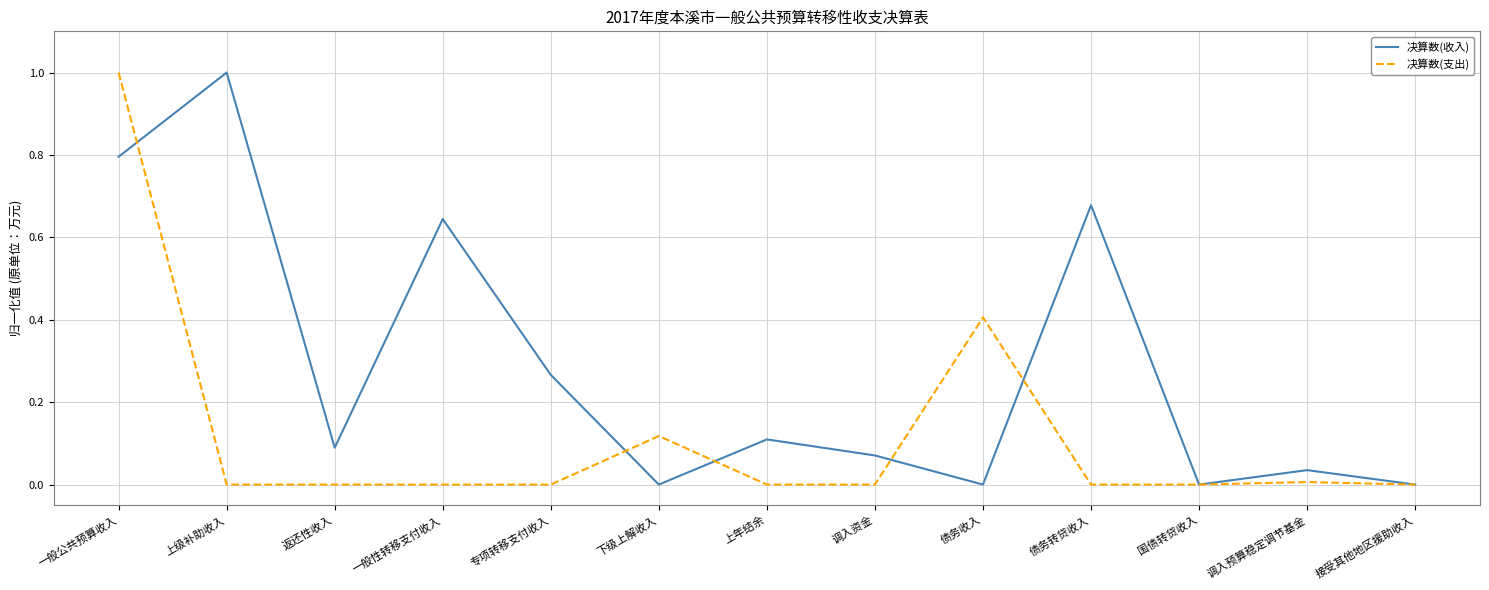

Is the value of 决算数(支出) at 国债转贷收入 greater than the value of 决算数(收入) at 债务转贷收入?

No